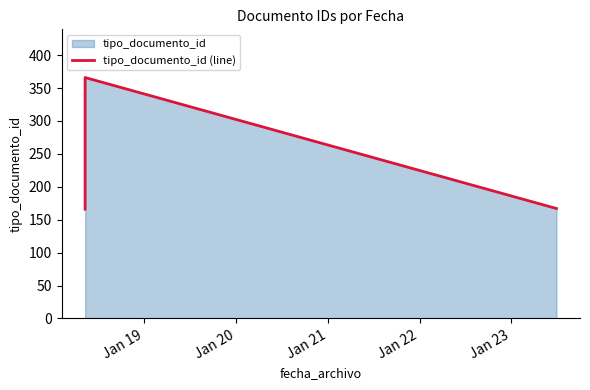

What is the greatest value displayed?

366